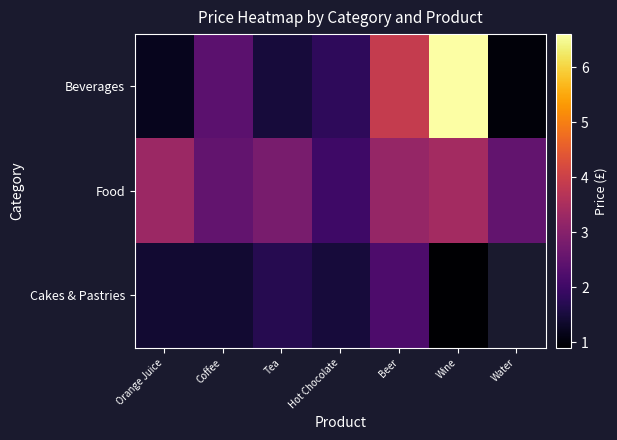

At how many categories does at least one series exceed 4?

1